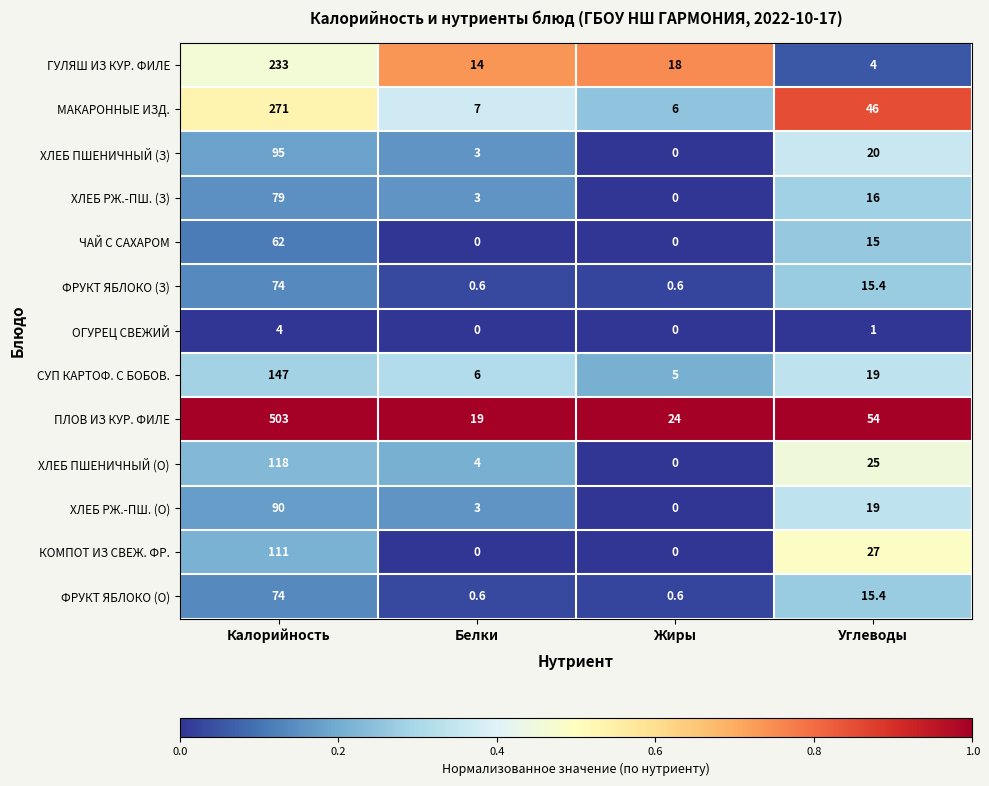

Rank the categories by ХЛЕБ ПШЕНИЧНЫЙ (З) value from highest to lowest.

Калорийность, Углеводы, Белки, Жиры